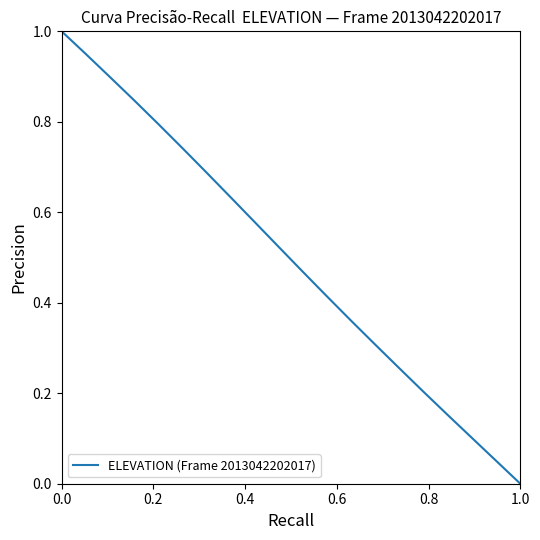

How many lines are shown in the chart?

1